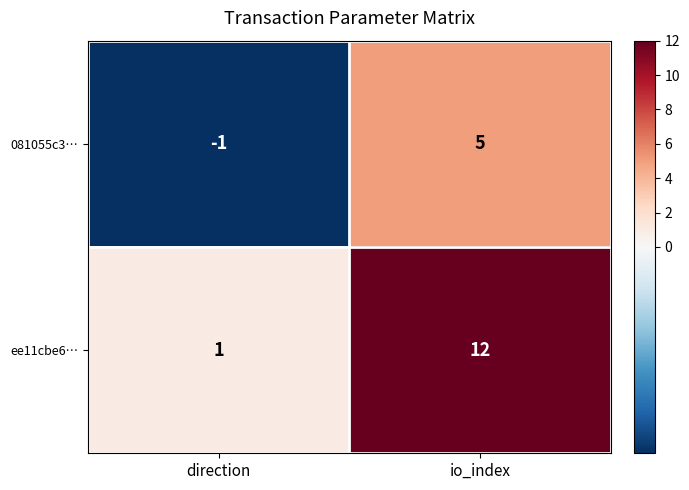

What is the difference between the maximum and minimum values in the 081055c3… series?

6